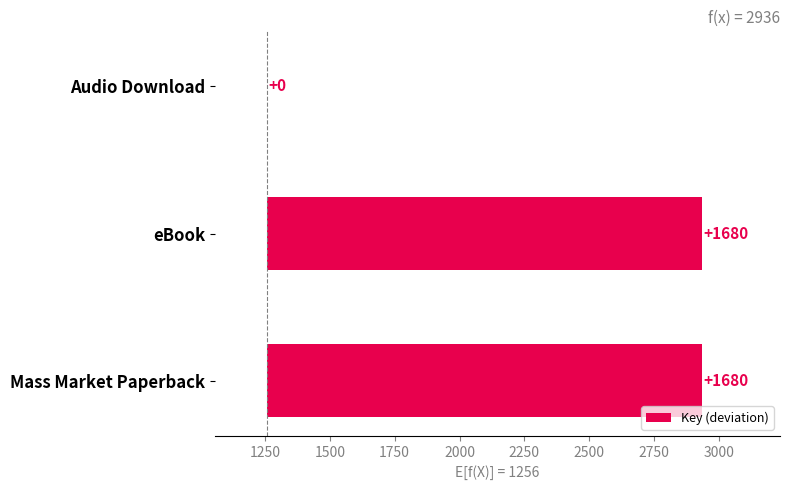

What is the value of the 1st bar from the left?

1680